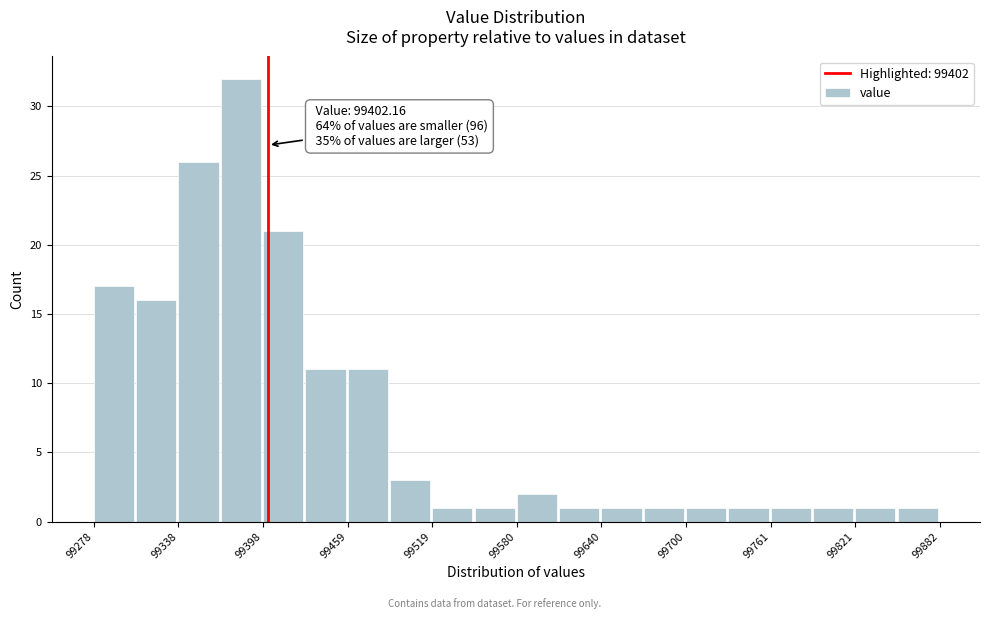

Read against the x-axis, roughly where is the centre of the tallest bar?

99380